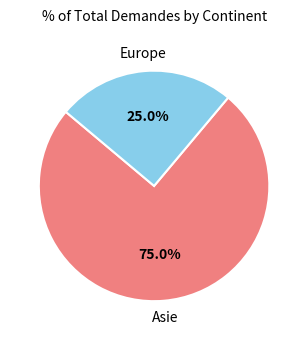

Is there a majority slice in this chart?

Yes